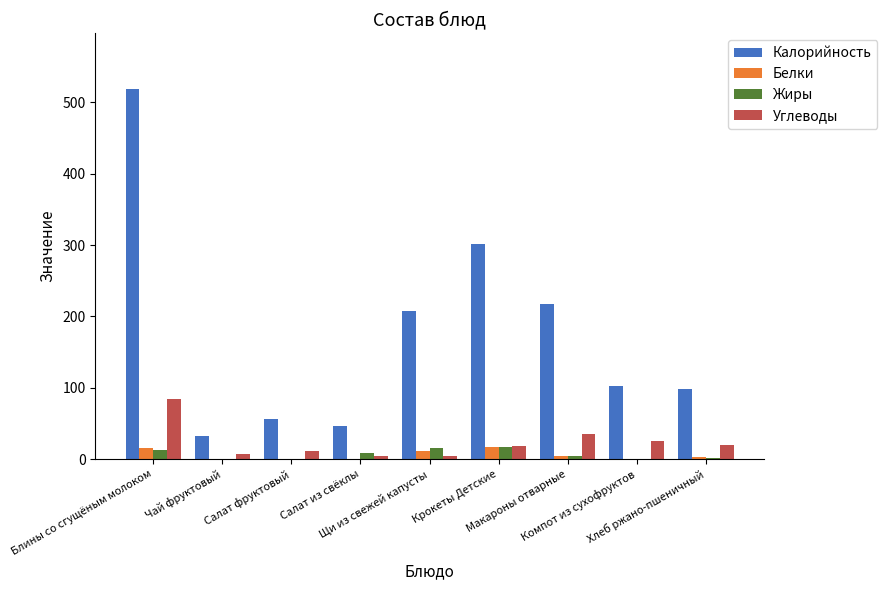

At which category is the sum across all series the highest?

Блины со сгущёным молоком